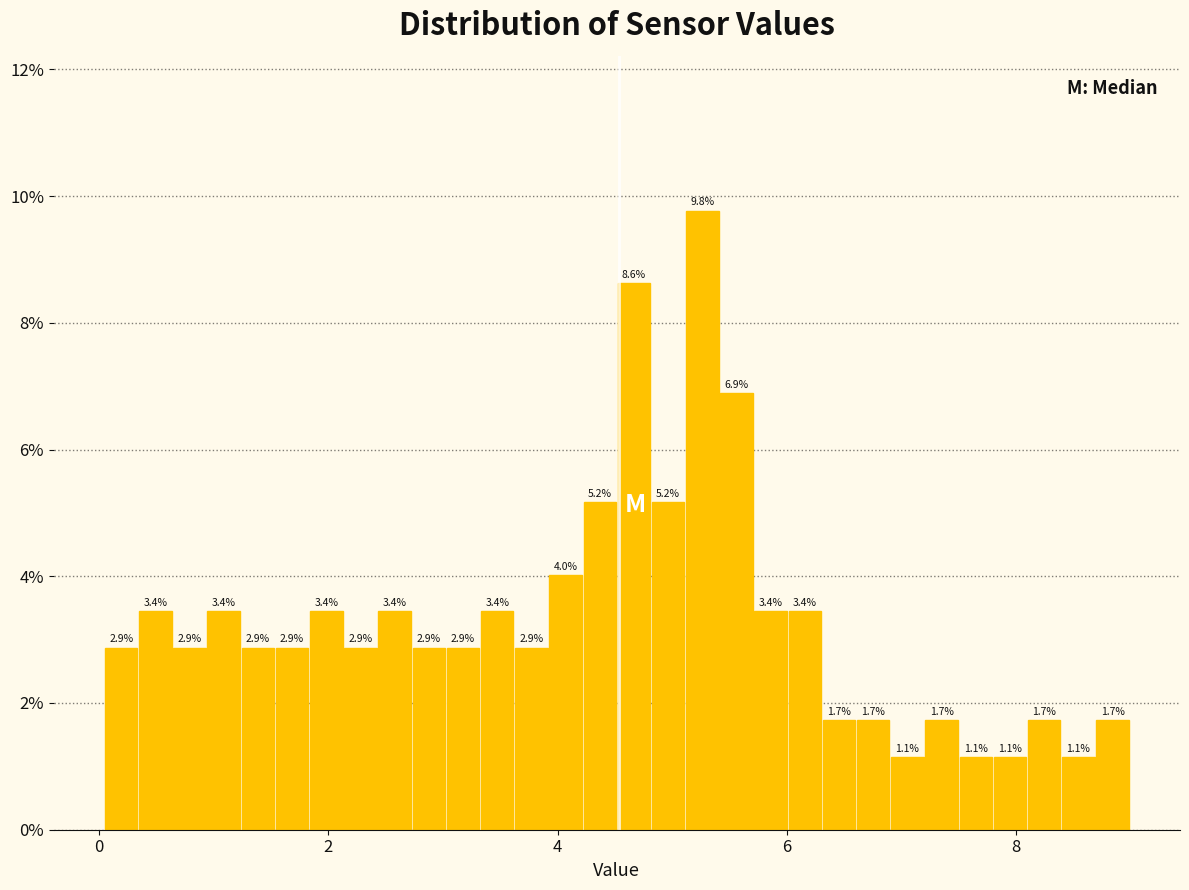

Around what value on the x-axis is the tallest bar? Give the approximate position of its centre, as read against the axis.

5.2